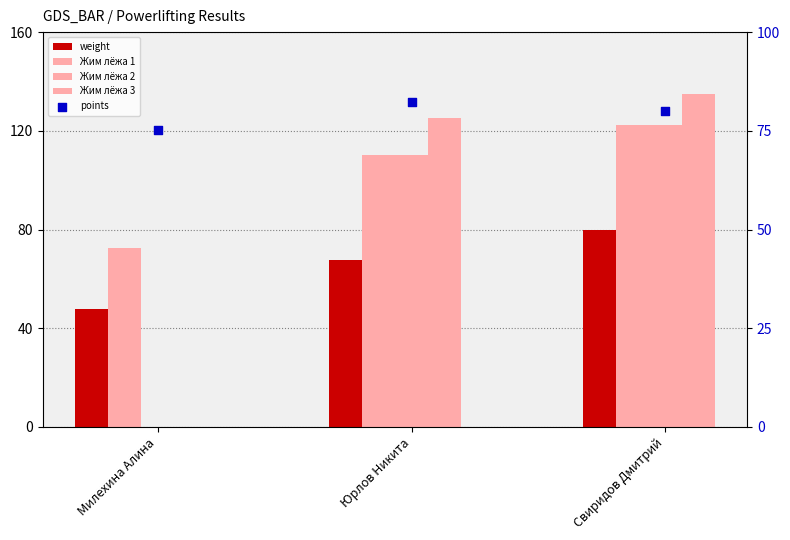

Which series has the largest total across all categories?

Жим лёжа 1